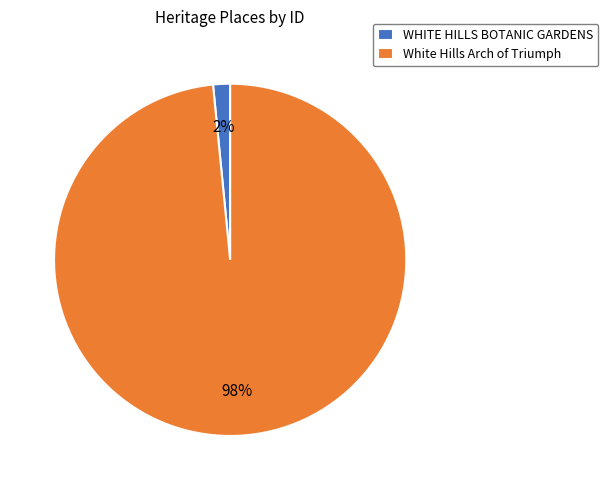

To the nearest percent, what portion does White Hills Arch of Triumph represent?

98%